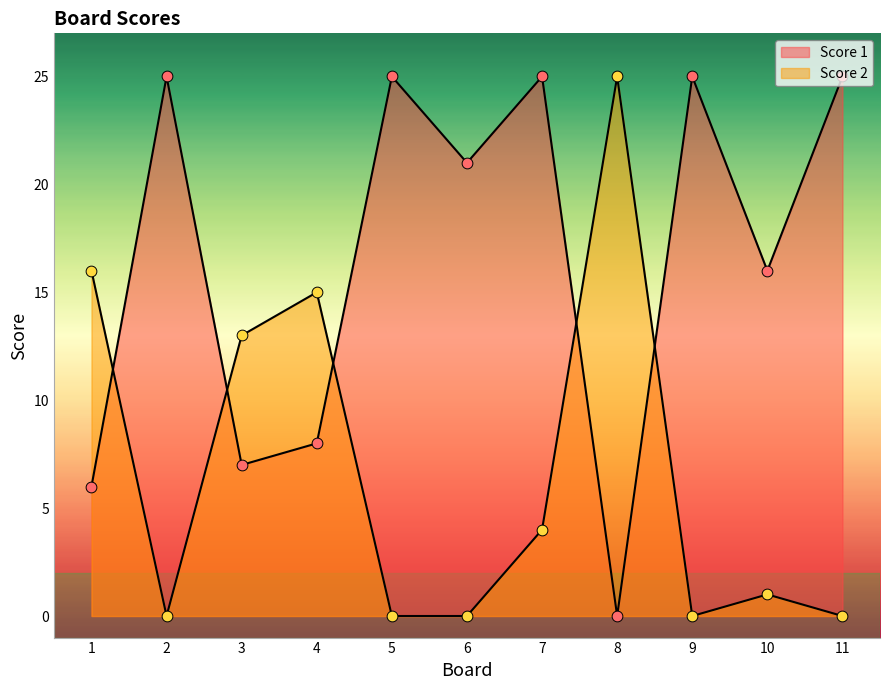

Is the value of Score 1 at 1 greater than the value of Score 2 at 2?

Yes